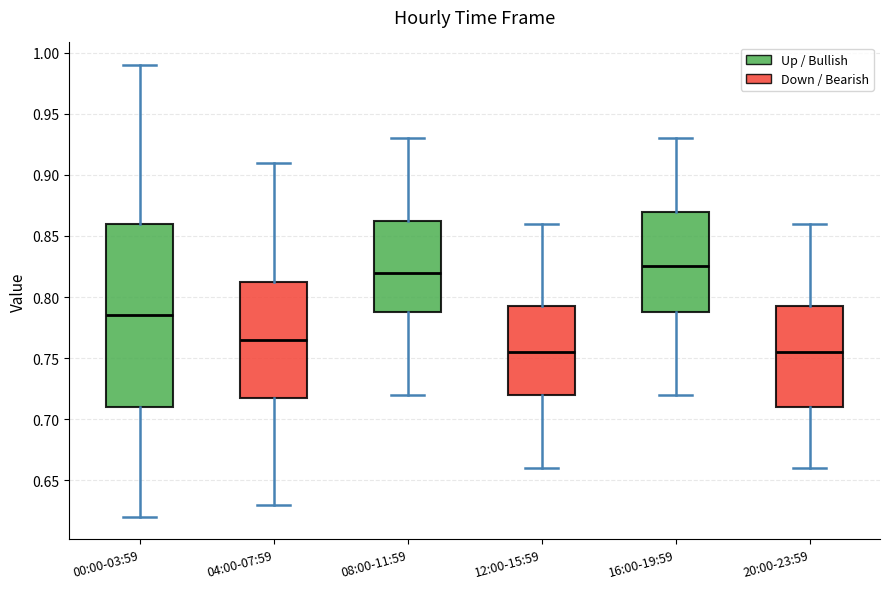

Which box is the tallest, from its lower edge to its upper edge?

00:00-03:59